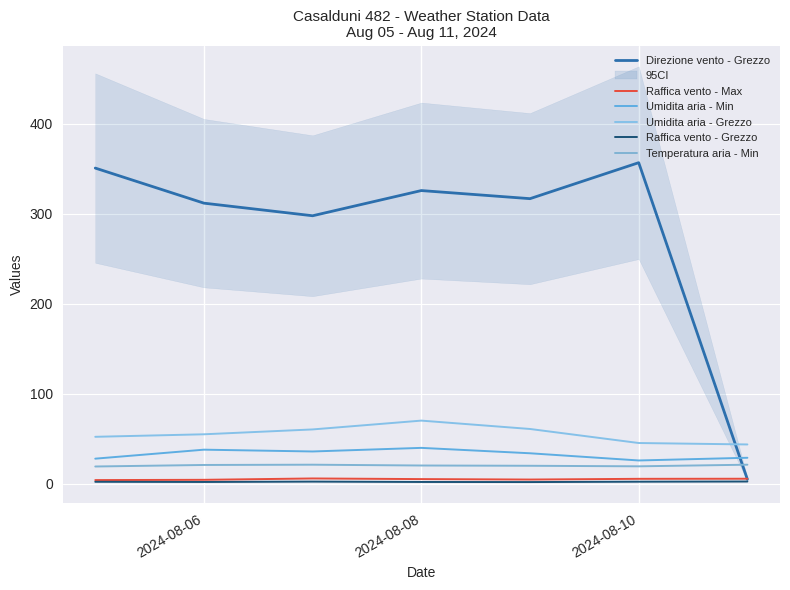

Which series has the largest total across all categories?

Direzione vento - Grezzo